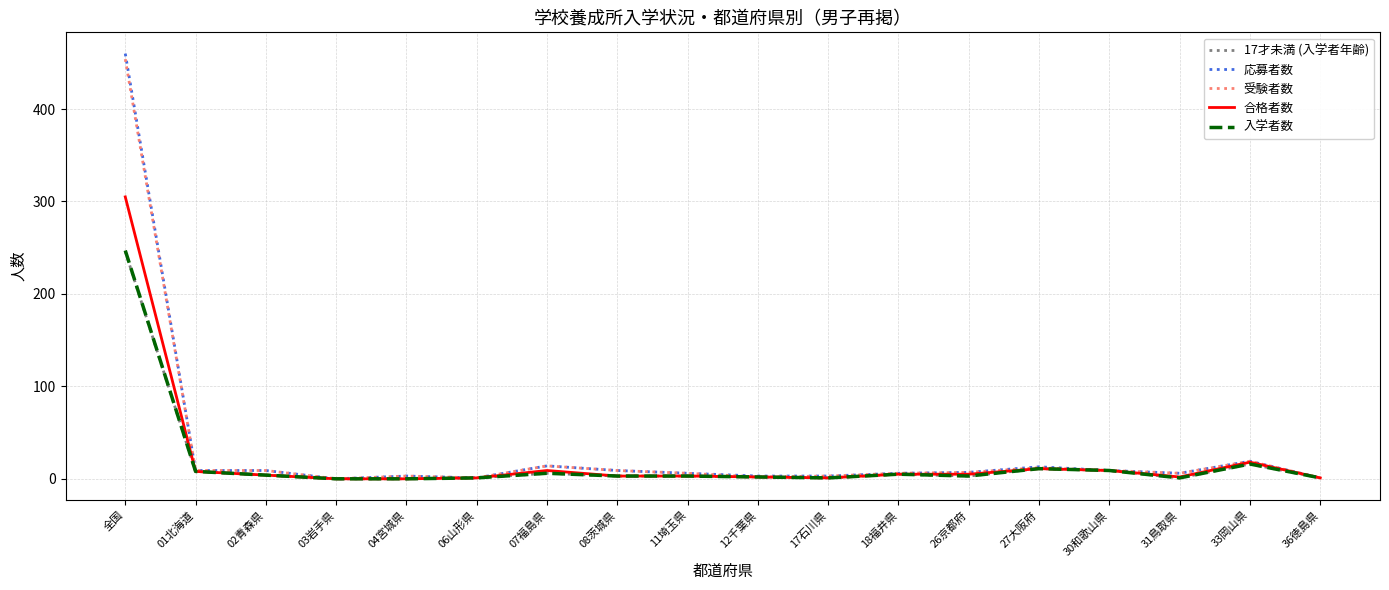

Does the chart have visible grid lines?

Yes